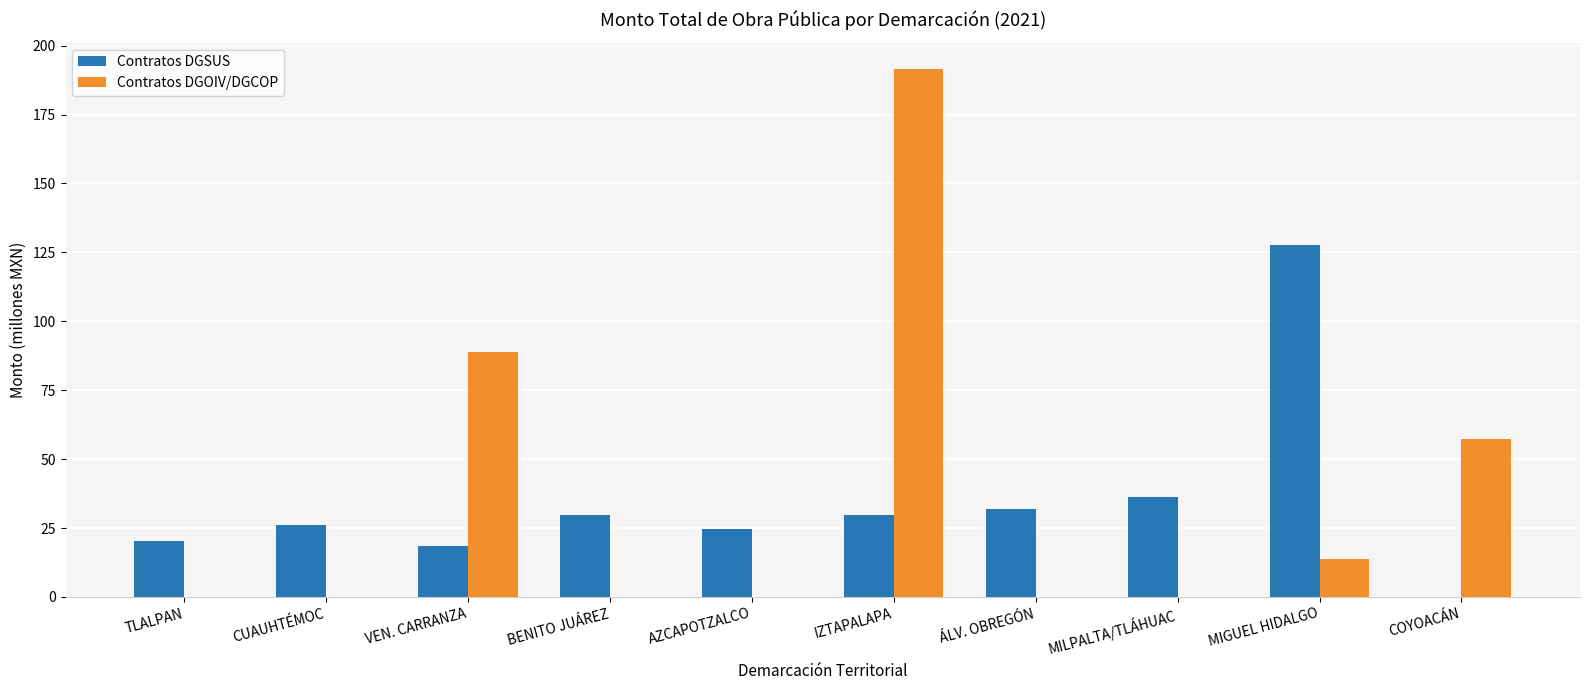

The value of Contratos DGSUS at IZTAPALAPA is 46.9. True or false?

False